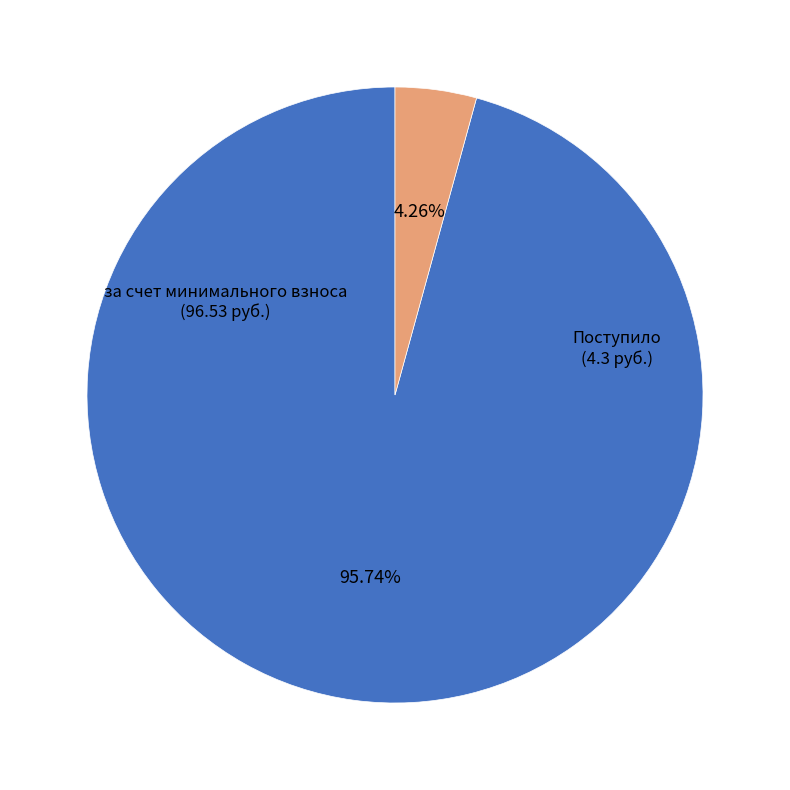

Is there any slice that represents more than half of the pie?

Yes